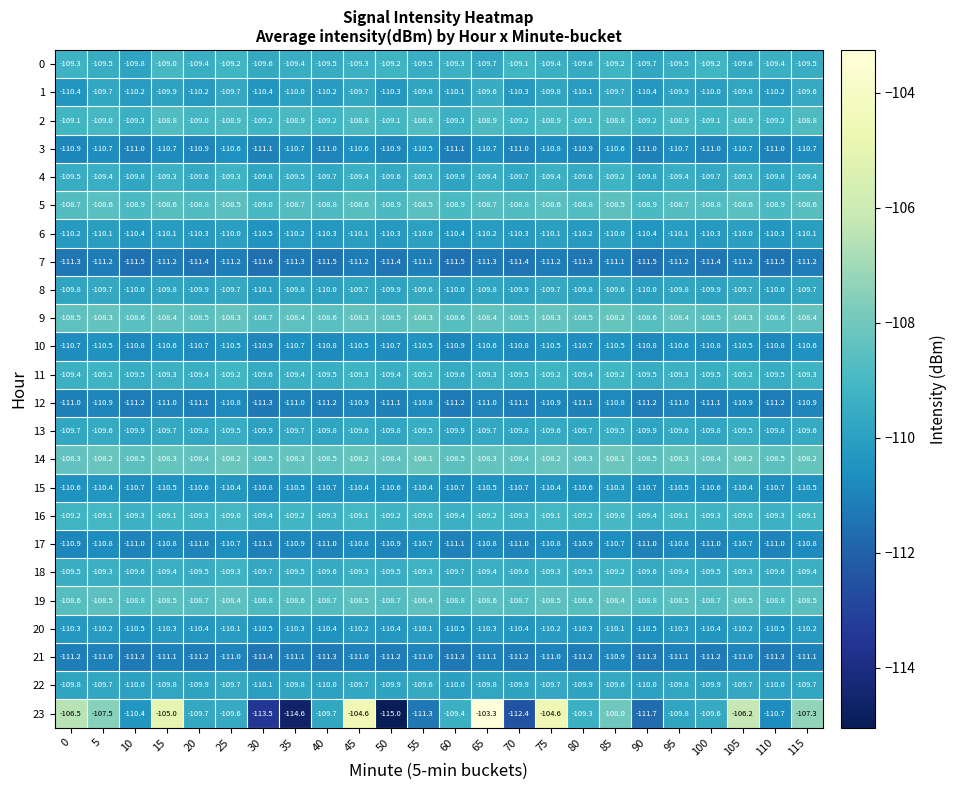

What is the minimum value shown in the chart?

-115.0